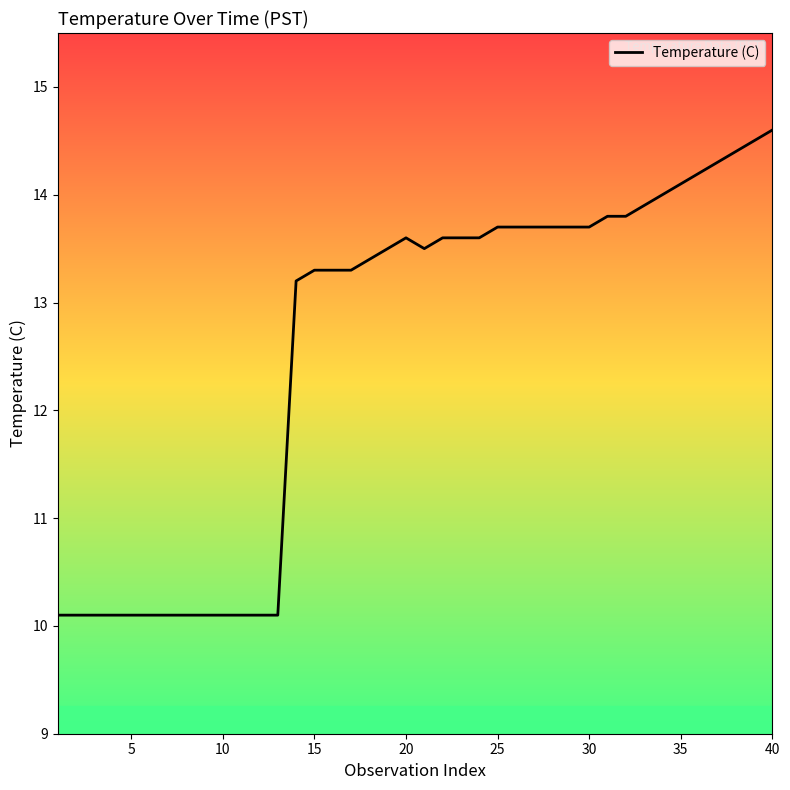

What is the minimum value shown in the chart?

10.1